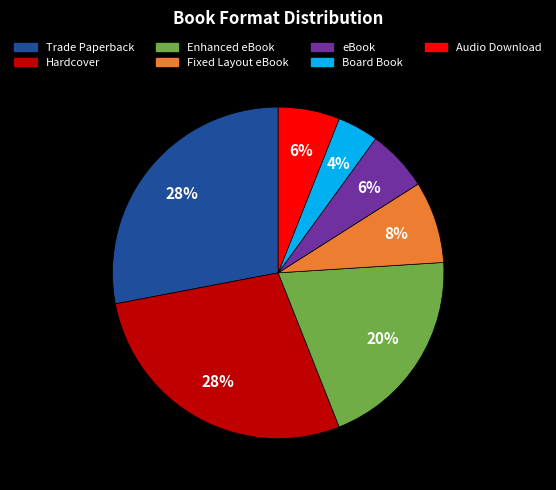

To the nearest percent, what is the difference between the Audio Download and Board Book slice percentages?

2%